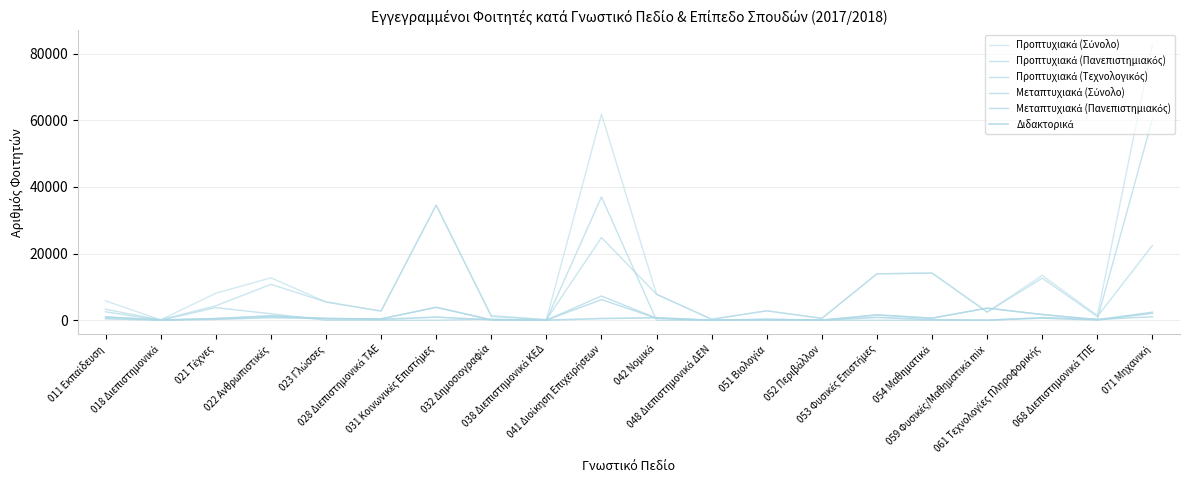

How many lines are shown in the chart?

6